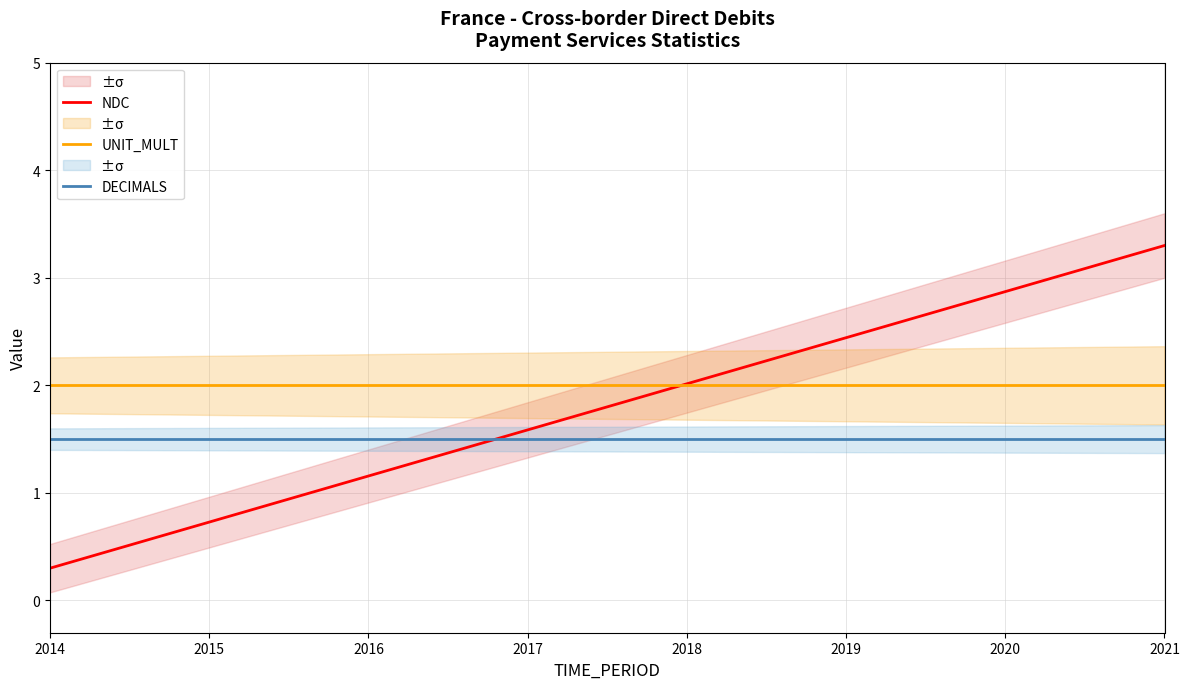

Which series has the largest total across all categories?

UNIT_MULT